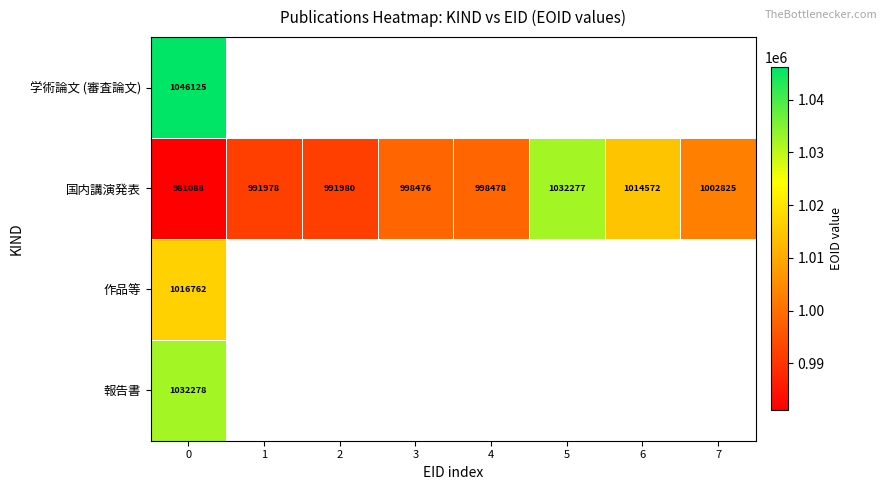

What is the average value of the 国内講演発表 series?

1001459